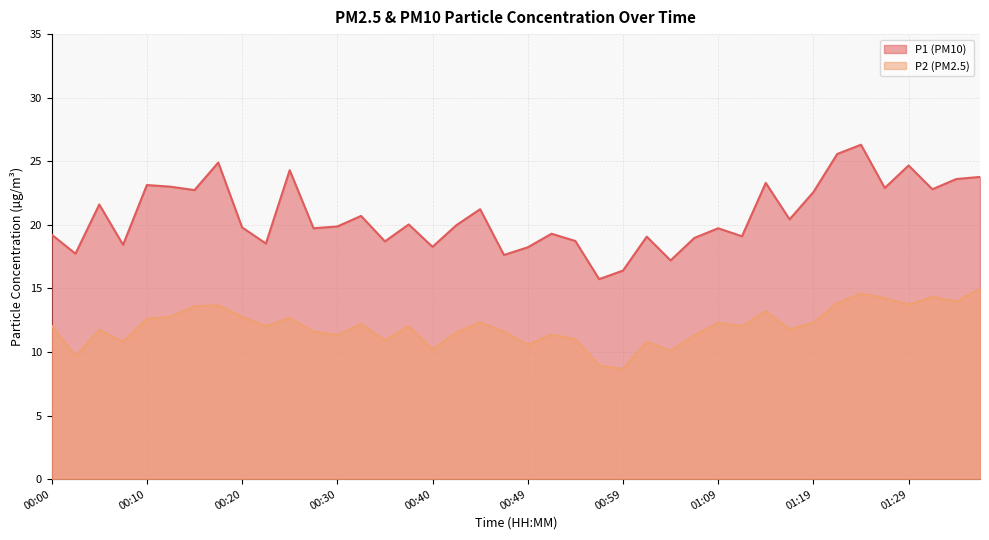

What is the difference between the second highest and second lowest values in the P2 series?

5.7